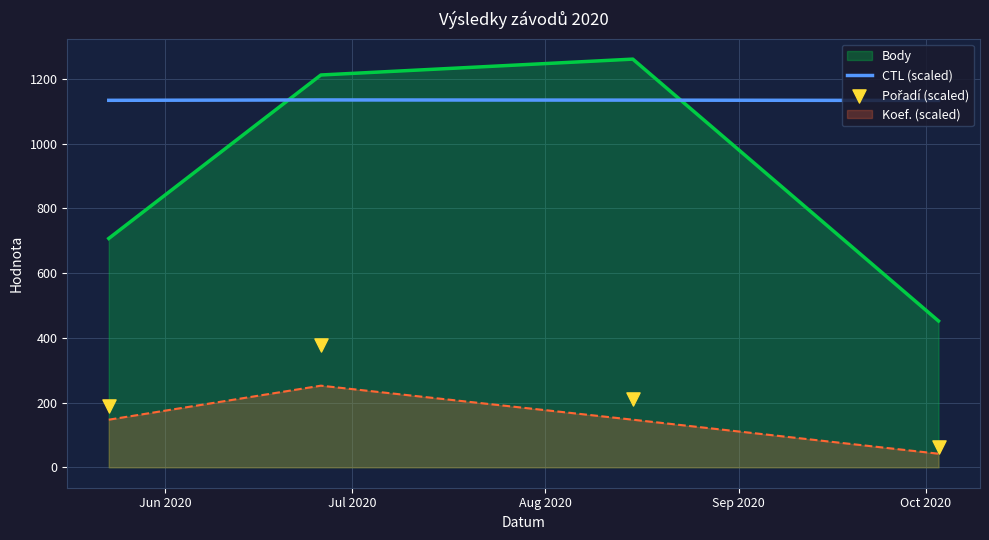

True or false: Koef. (scaled) and CTL (scaled) cross at least once.

False